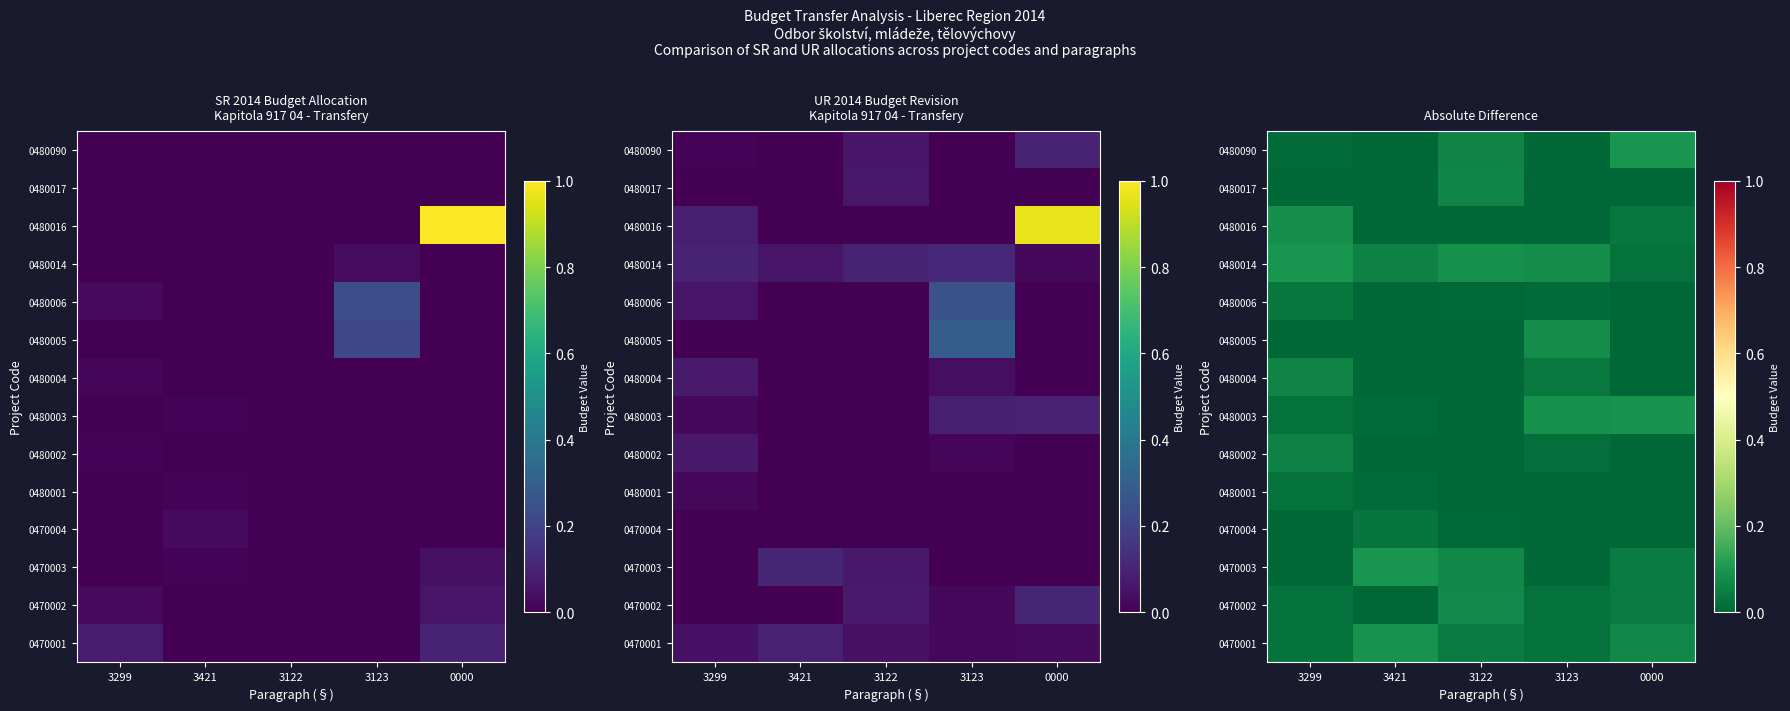

What is the difference between the second highest and second lowest values in the 0470003 series?

0.1